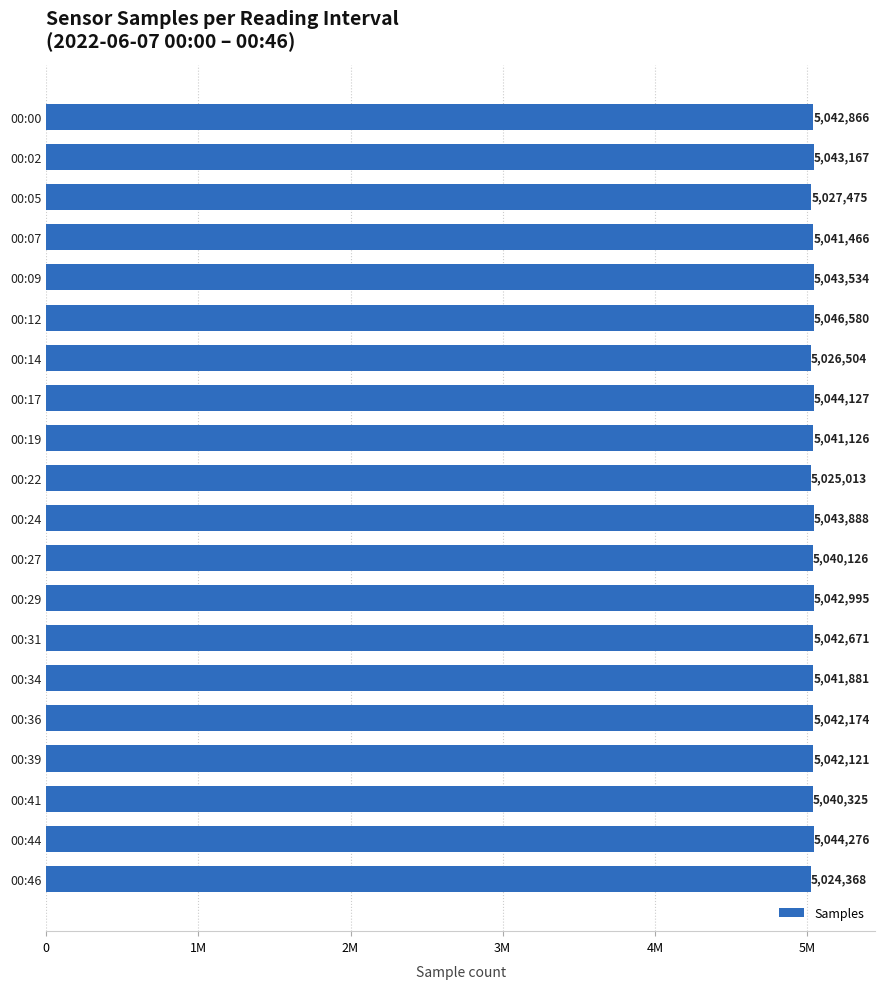

What is the average value?

5039334